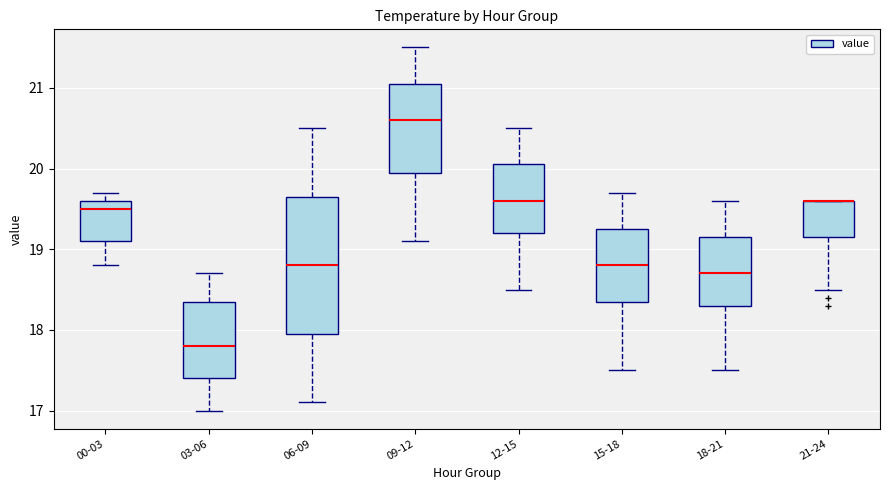

Reading left to right, read every box against the y-axis: the position of its median line, the range the box covers, and the ends of its whiskers. The values are not printed on the chart, so give them approximately, as read against the axis.

00-03: median 19.5, box 19.1 to 19.6, whiskers 18.8 to 19.7
03-06: median 17.8, box 17.4 to 18.4, whiskers 17.0 to 18.7
06-09: median 18.8, box 18.0 to 19.7, whiskers 17.1 to 20.5
09-12: median 20.6, box 20.0 to 21.1, whiskers 19.1 to 21.5
12-15: median 19.6, box 19.2 to 20.1, whiskers 18.5 to 20.5
15-18: median 18.8, box 18.4 to 19.3, whiskers 17.5 to 19.7
18-21: median 18.7, box 18.3 to 19.2, whiskers 17.5 to 19.6
21-24: median 19.6 (drawn on the box's upper edge), box 19.2 to 19.6, whiskers 18.5 to 19.6